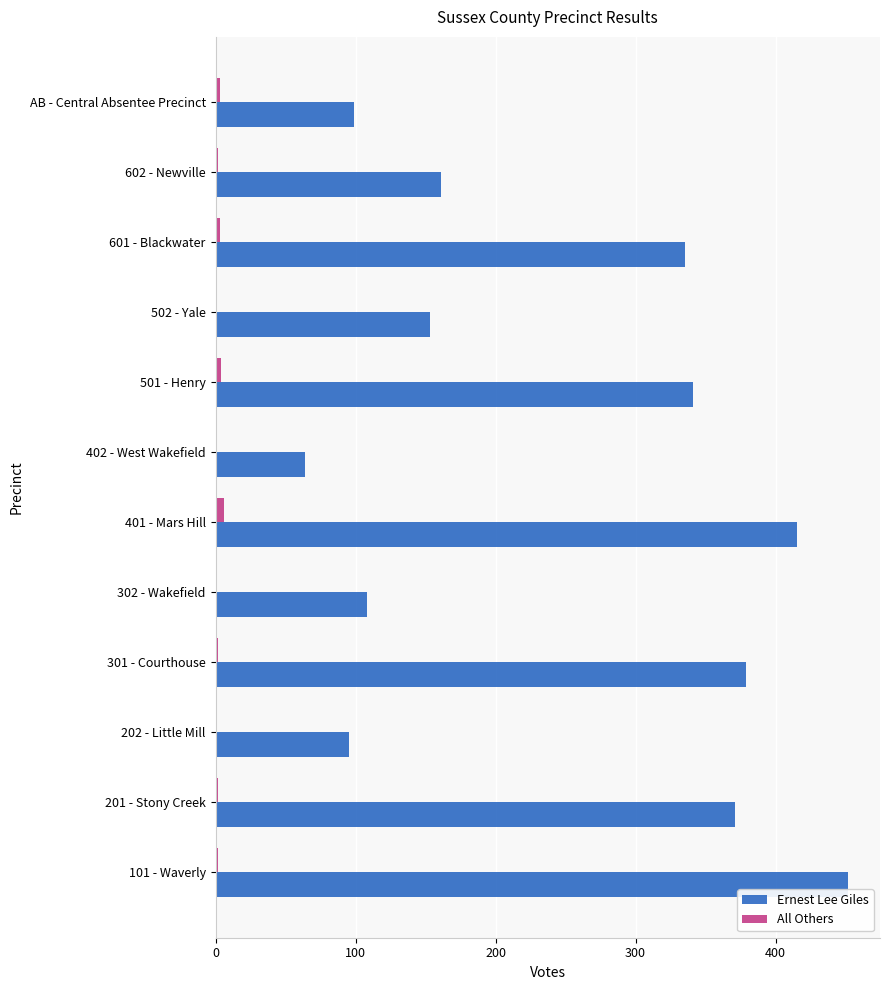

Which series changed the most between 201 - Stony Creek and AB - Central Absentee Precinct?

Ernest Lee Giles